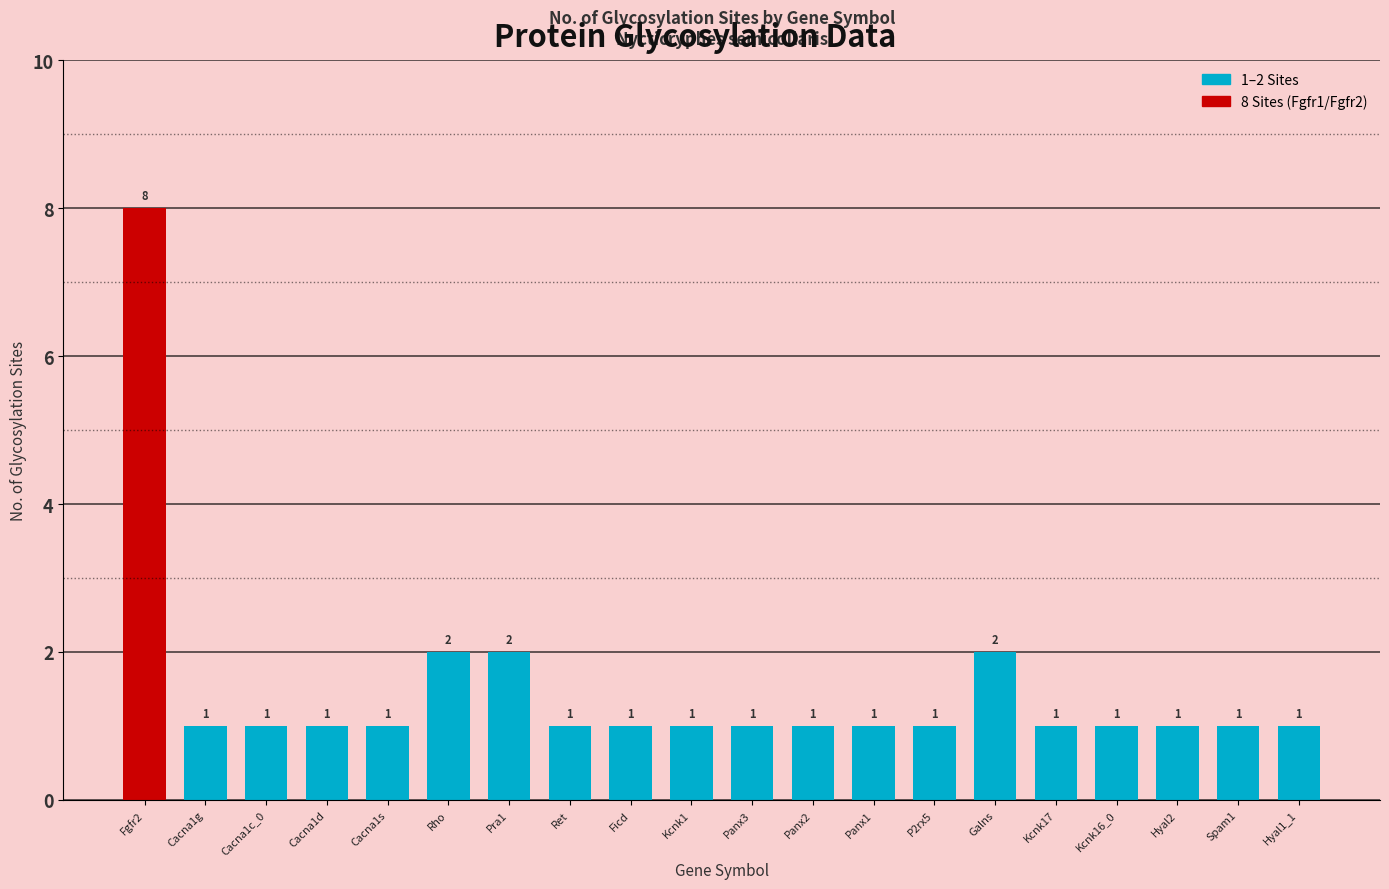

The chart shows a value of 1 at Ret. True or false?

True